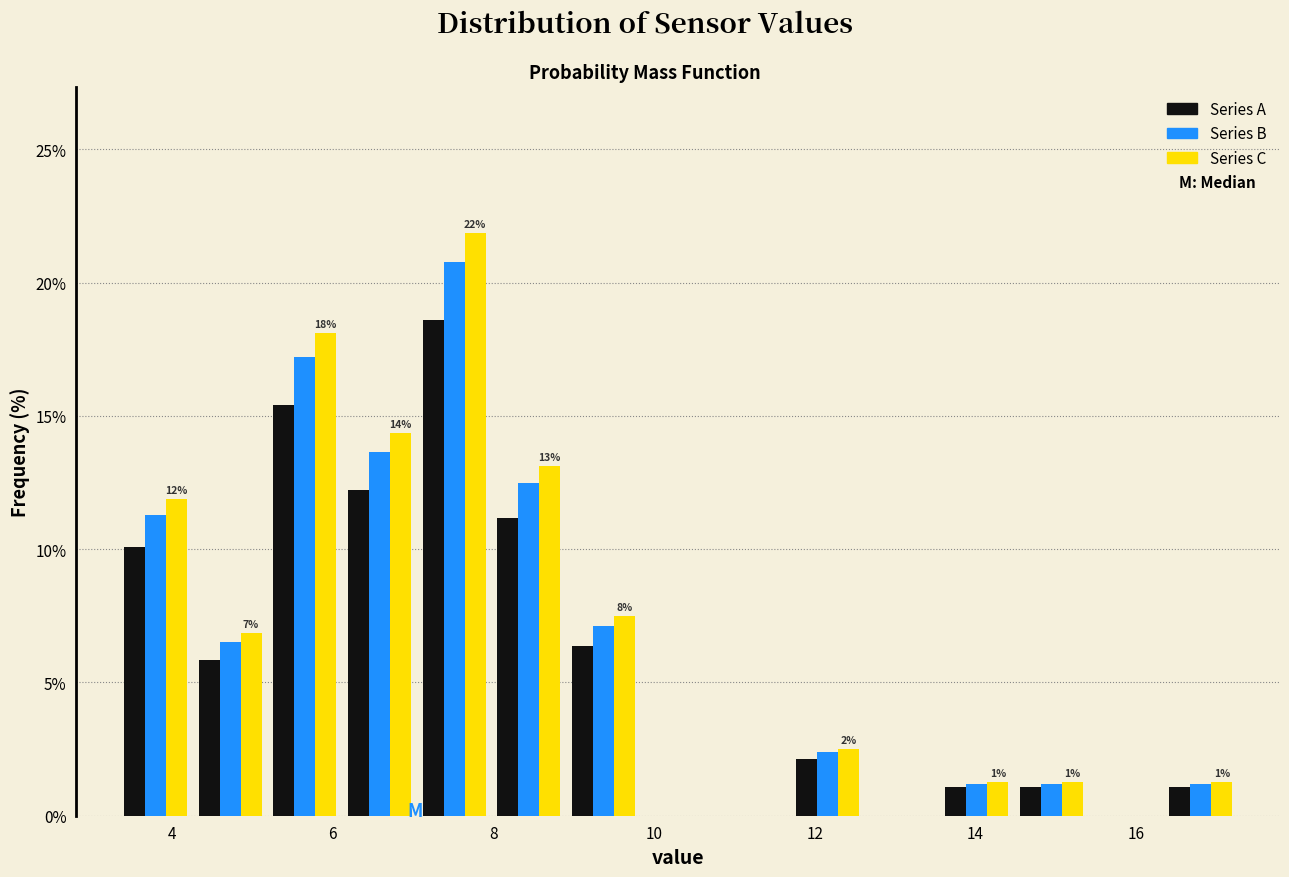

In the Series B series, which range on the x-axis has the tallest bar?

7.0 to 8.0